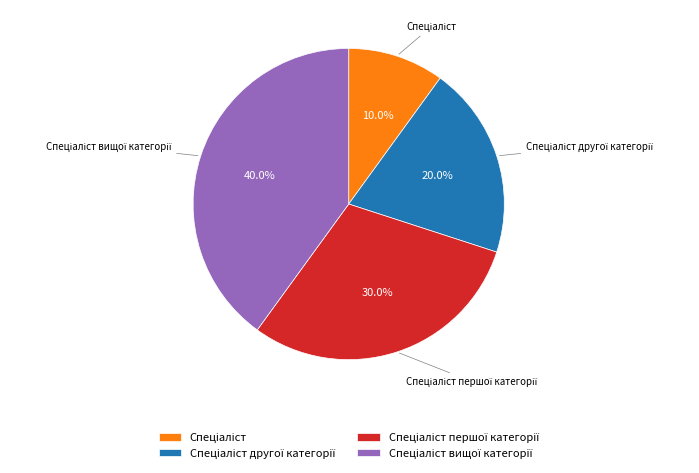

Is there a majority slice in this chart?

No